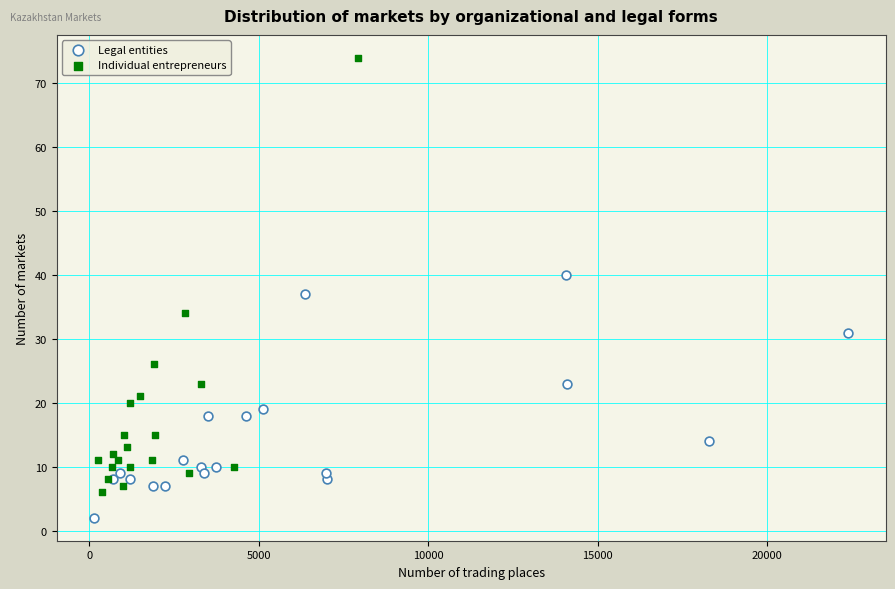

Which series has the largest Y range (max minus min)?

Individual entrepreneurs